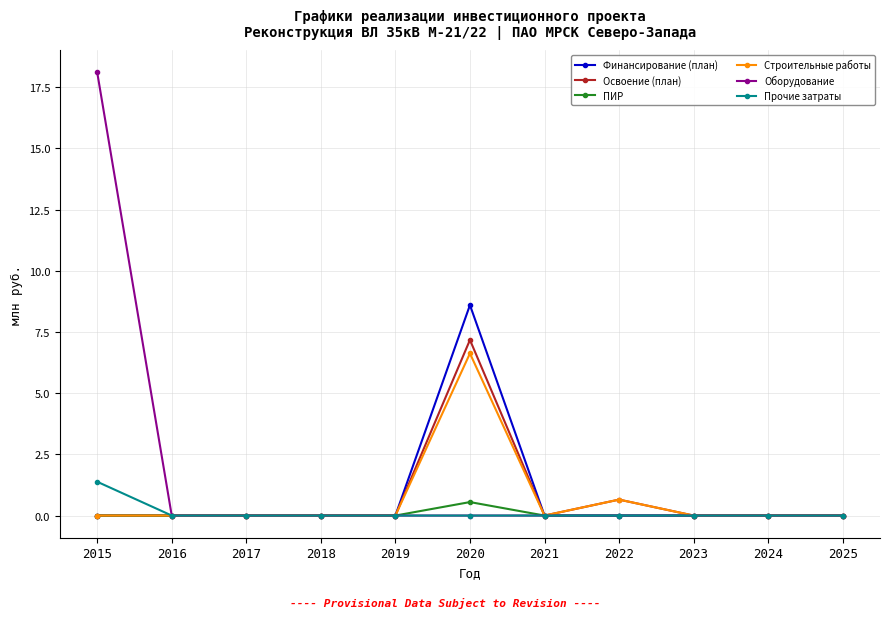

Is it true that Прочие затраты equals 0.0 at 2018?

True